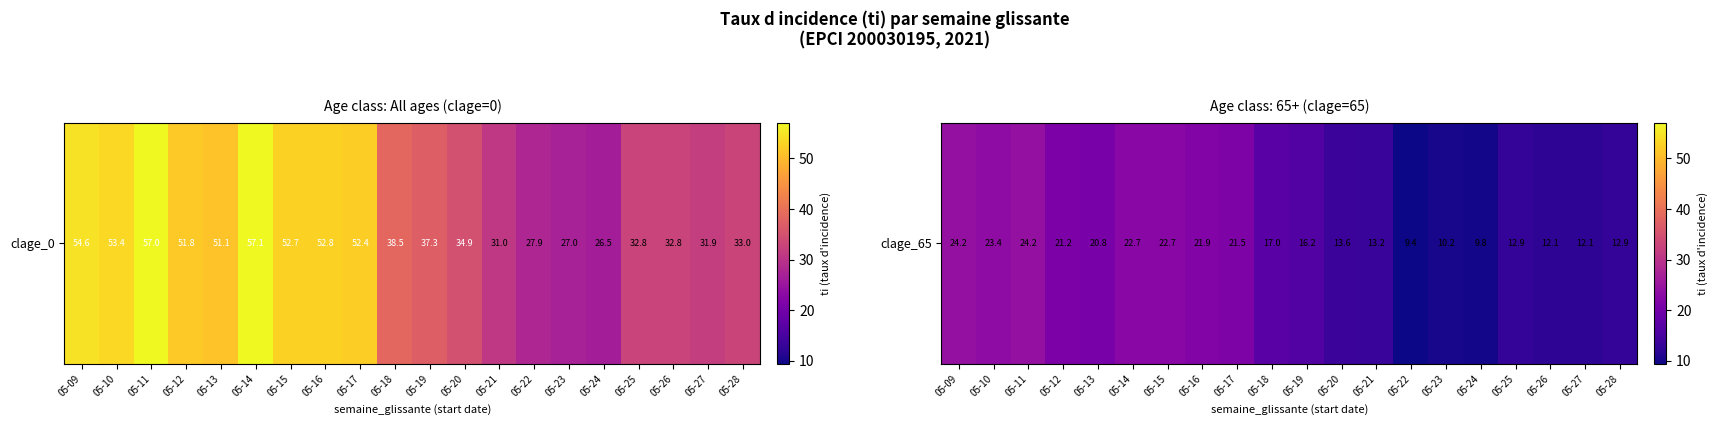

What is the maximum value shown in the chart?

24.2